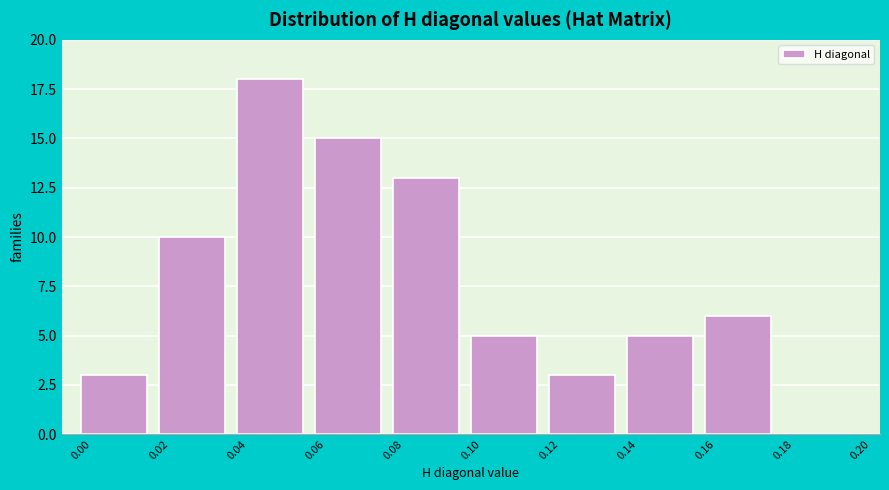

Reading left to right, transcribe this chart: for each bar, give the range it covers on the x-axis and its height. The values are not printed on the chart, so give them approximately, as read against the axis.

0.00 to 0.02: 3
0.02 to 0.04: 10
0.04 to 0.06: 18
0.06 to 0.08: 15
0.08 to 0.10: 13
0.10 to 0.12: 5
0.12 to 0.14: 3
0.14 to 0.16: 5
0.16 to 0.18: 6
0.18 to 0.20: 0